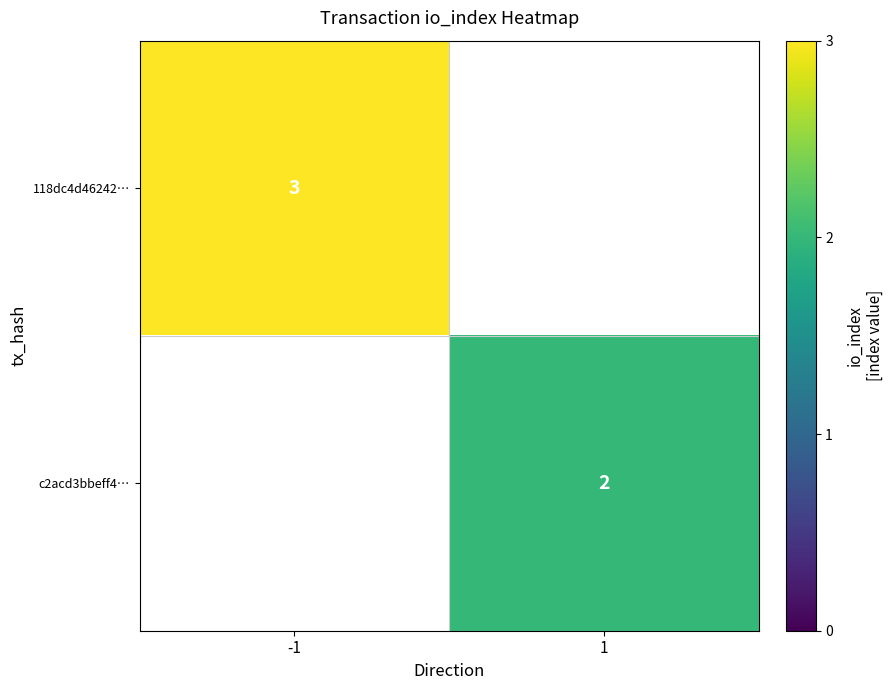

At how many categories does at least one series exceed 2?

1